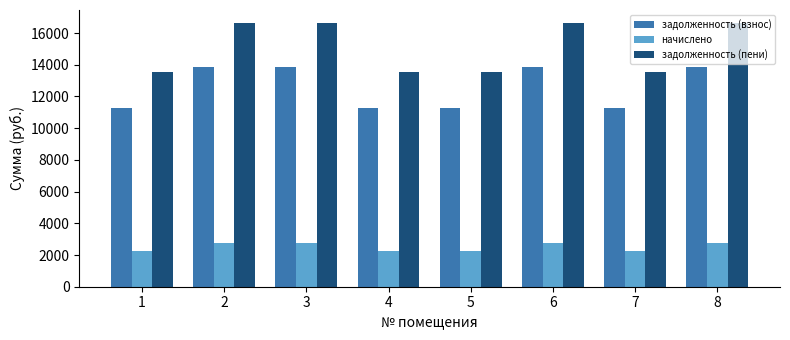

List the series in order of their overall mean, lowest first.

начислено, задолженность (взнос), задолженность (пени)